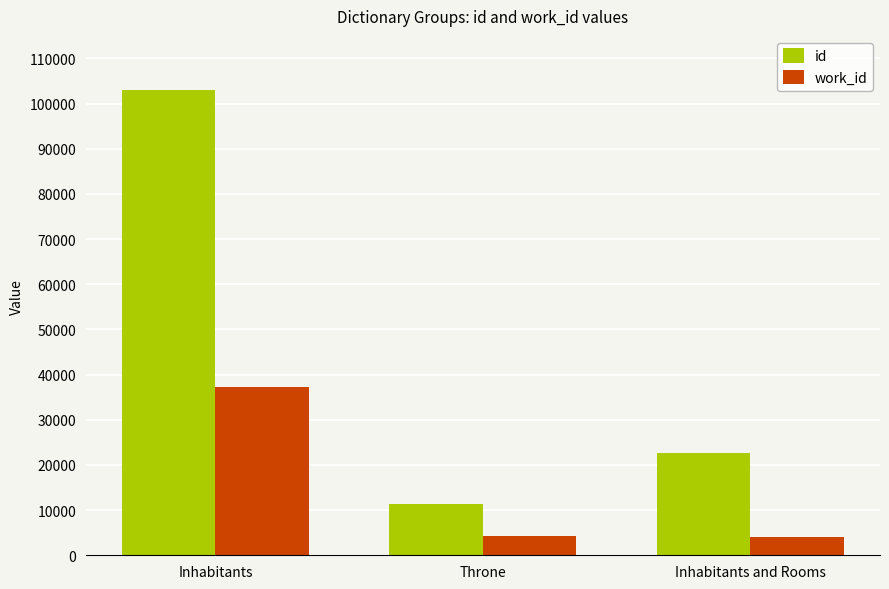

What is the label of the 3rd bar from the right?

Inhabitants